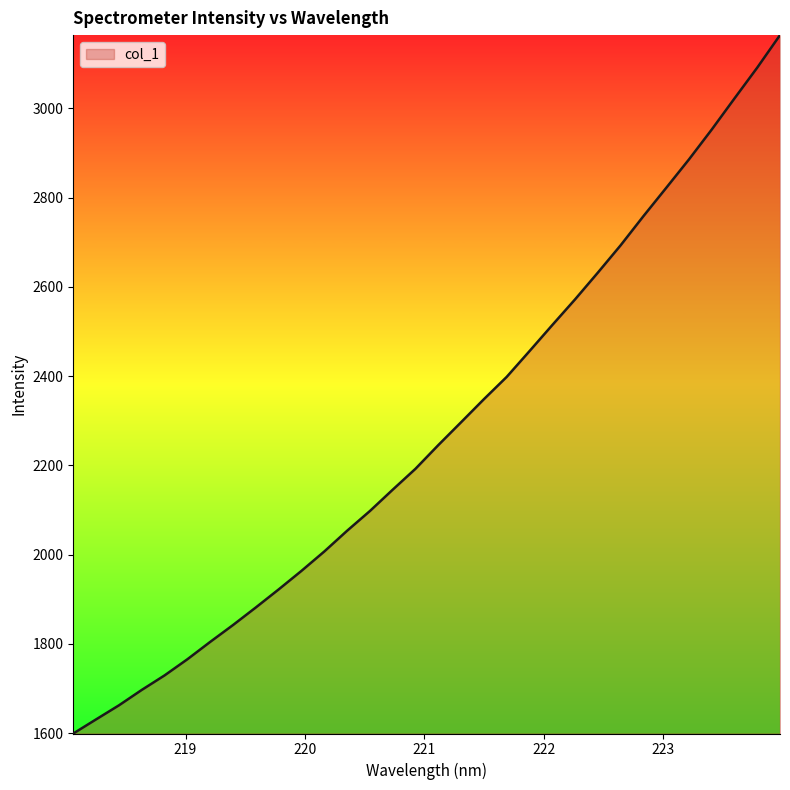

What is the maximum value shown in the chart?

3163.8